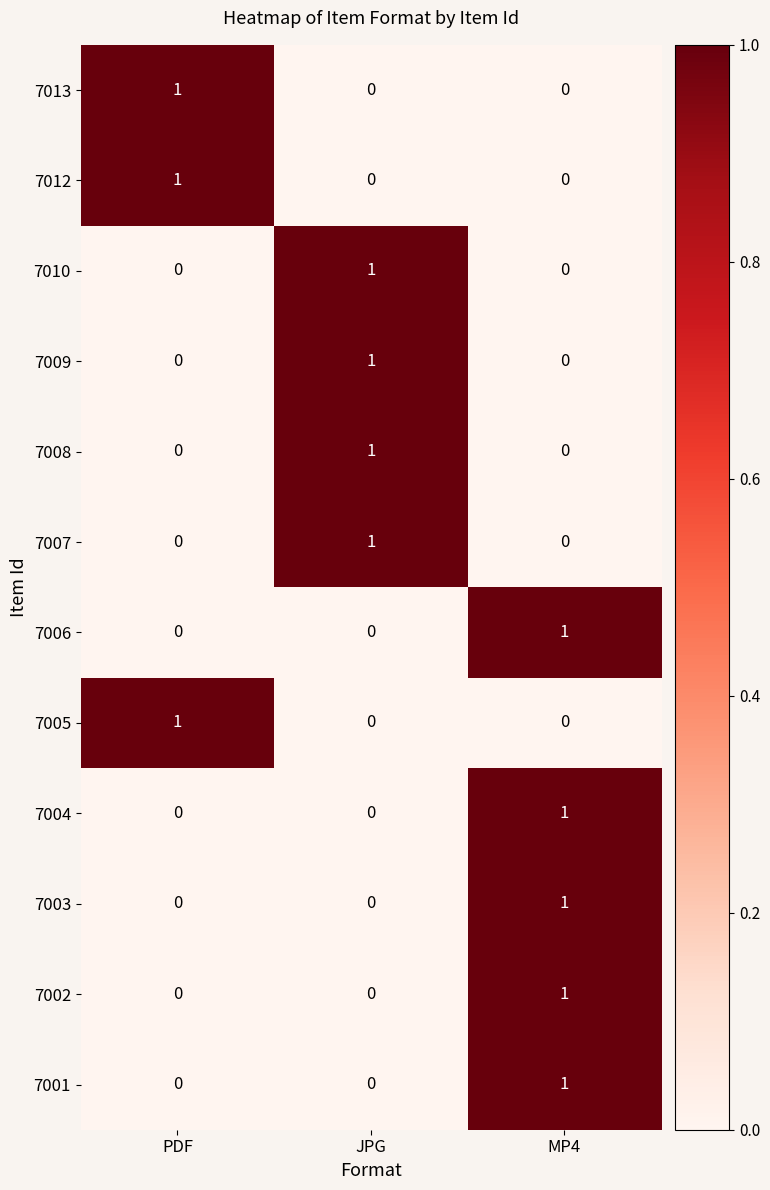

The 7005 series shows 1 at PDF. True or false?

True